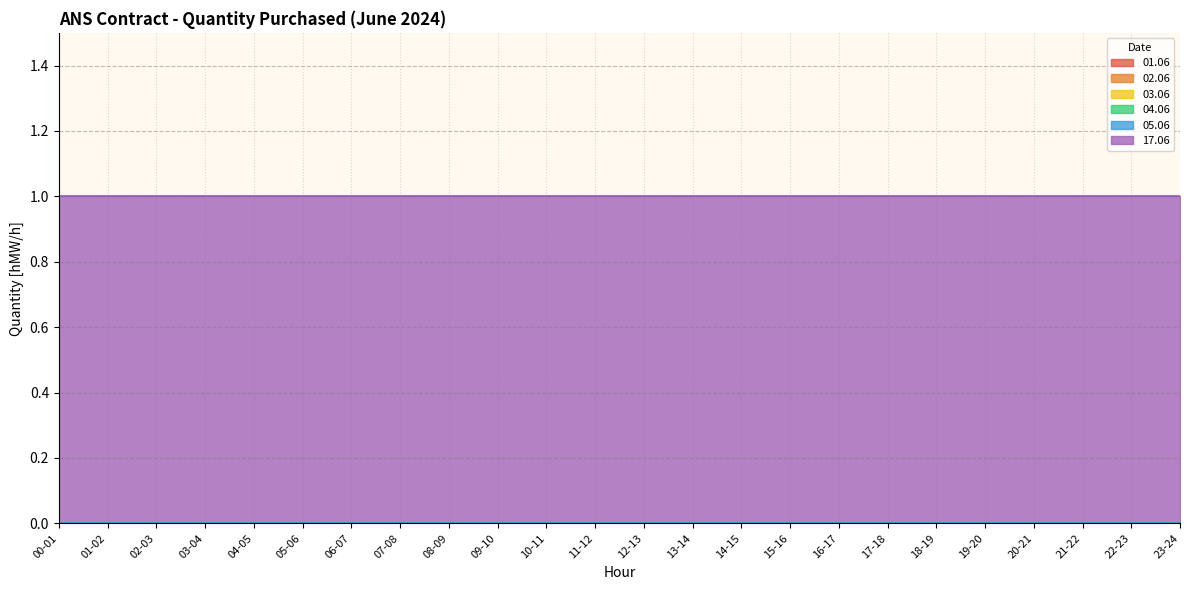

Between 13-14 and 04-05, which is larger?

13-14